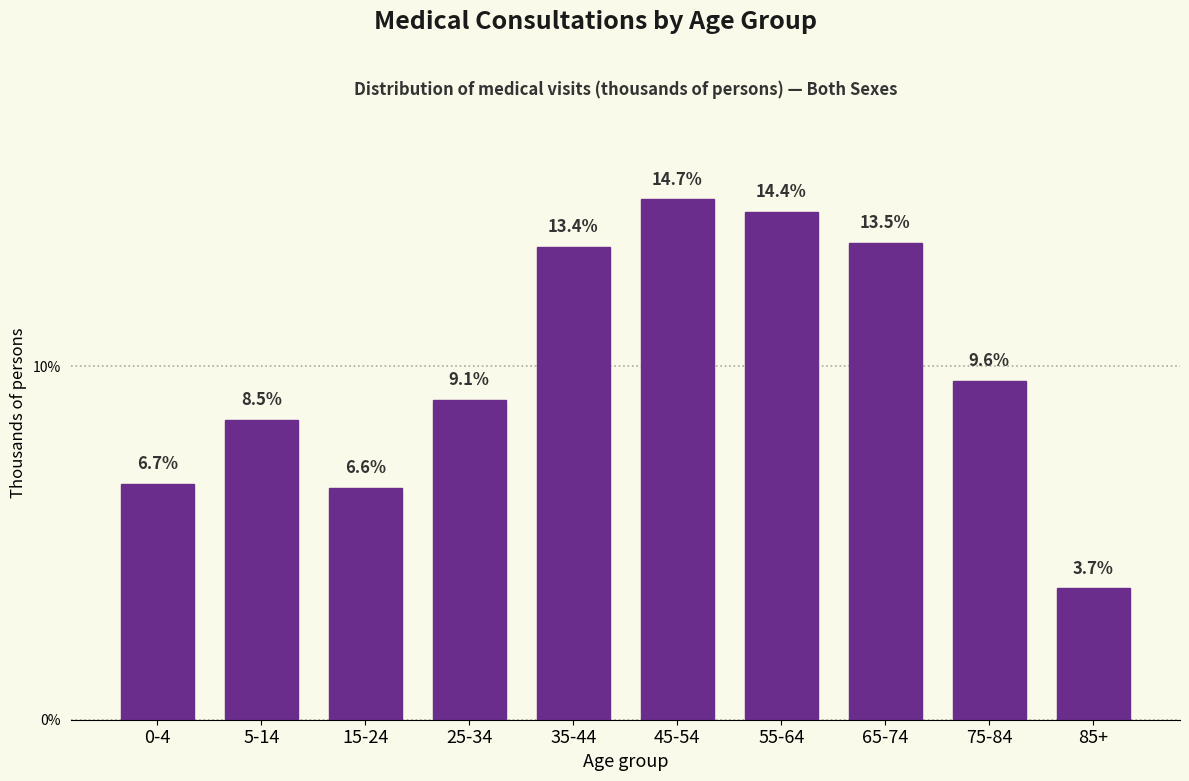

Reading left to right, extract all data points from this chart.

0-4=6.7	5-14=8.5	15-24=6.6	25-34=9.1	35-44=13.4	45-54=14.7	55-64=14.4	65-74=13.5	75-84=9.6	85+=3.7